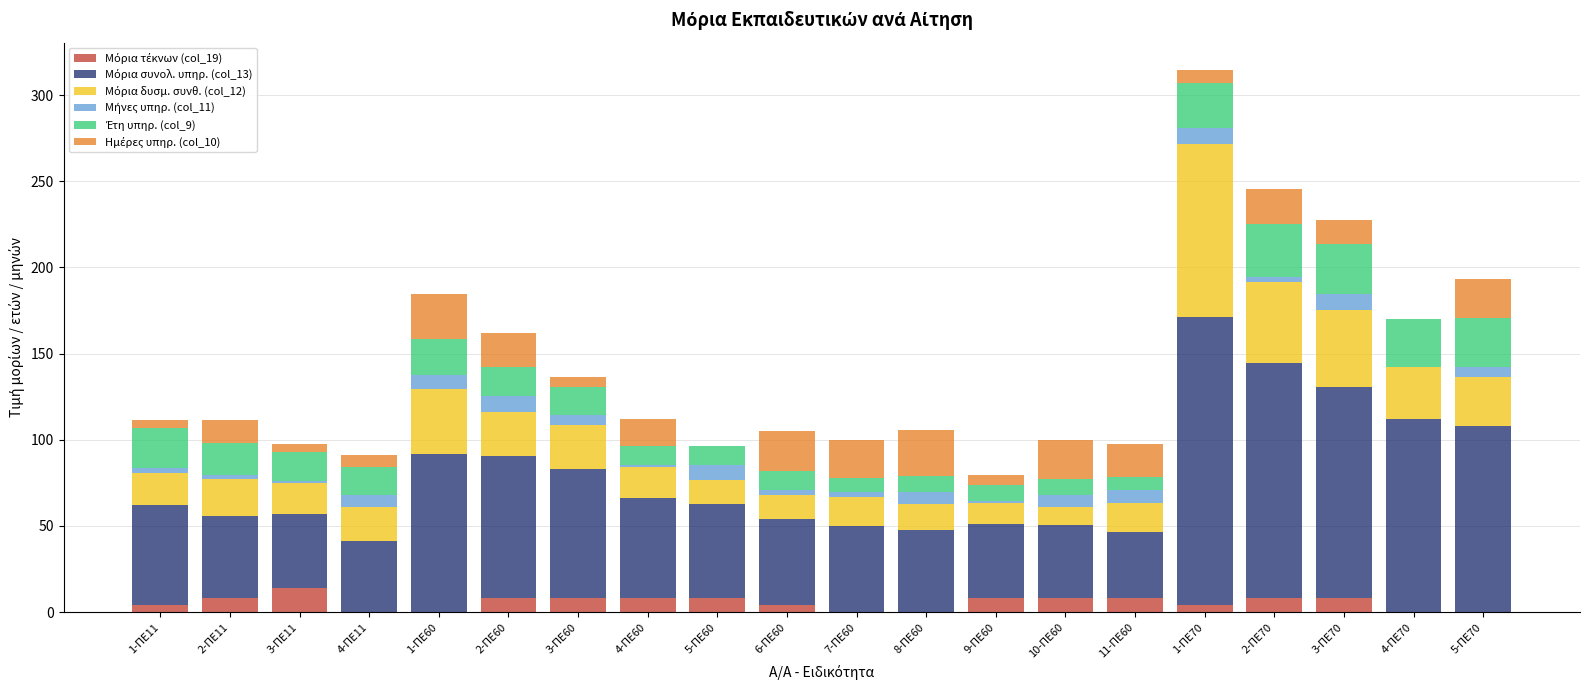

At which category is the sum across all series the highest?

1-ΠΕ70